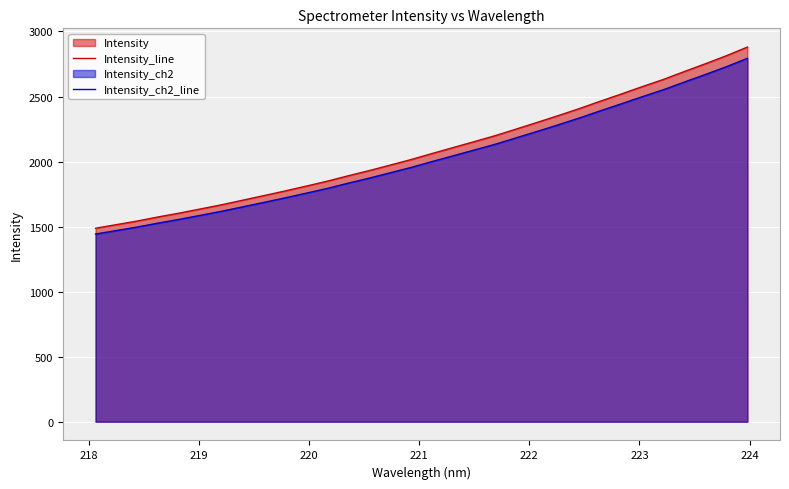

Count the number of categories in the chart.

32